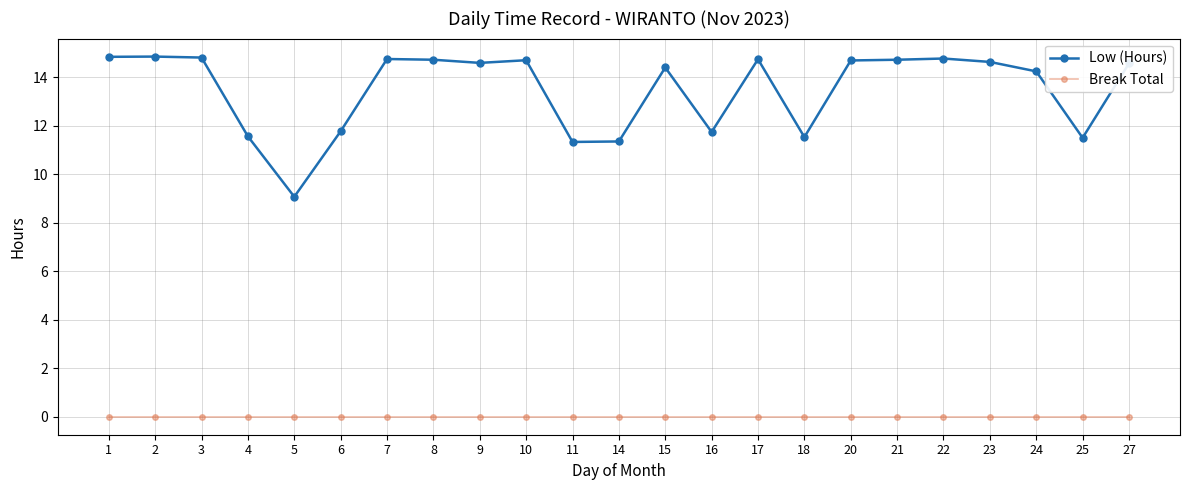

What is the value of the Low (Hours) point at the 16th from the left?

11.5